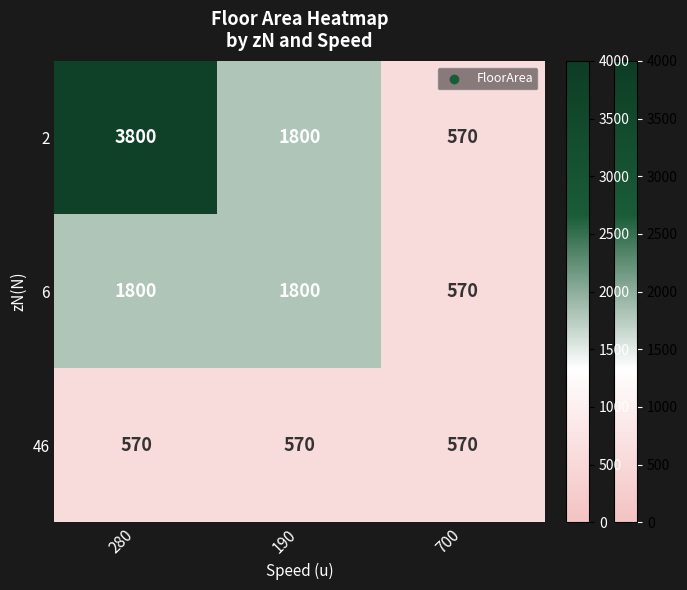

List the series in order of their peak value, highest first.

2, 6, 46